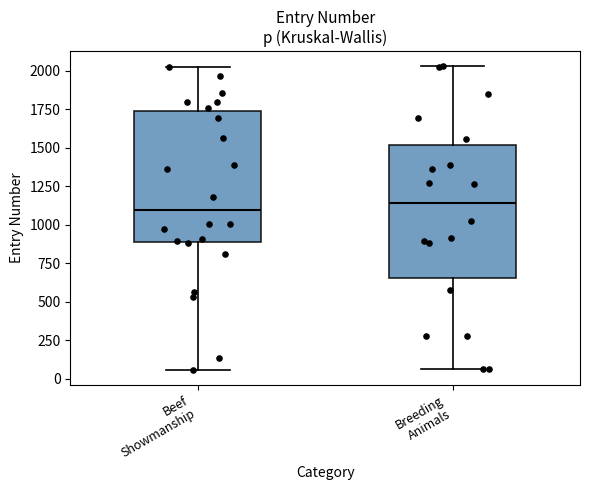

Reading left to right, read every box against the y-axis: the position of its median line, the range the box covers, and the ends of its whiskers. The values are not printed on the chart, so give them approximately, as read against the axis.

Beef Showmanship: median 1100, box 900 to 1750, whiskers 50 to 2050
Breeding Animals: median 1150, box 650 to 1500, whiskers 50 to 2050